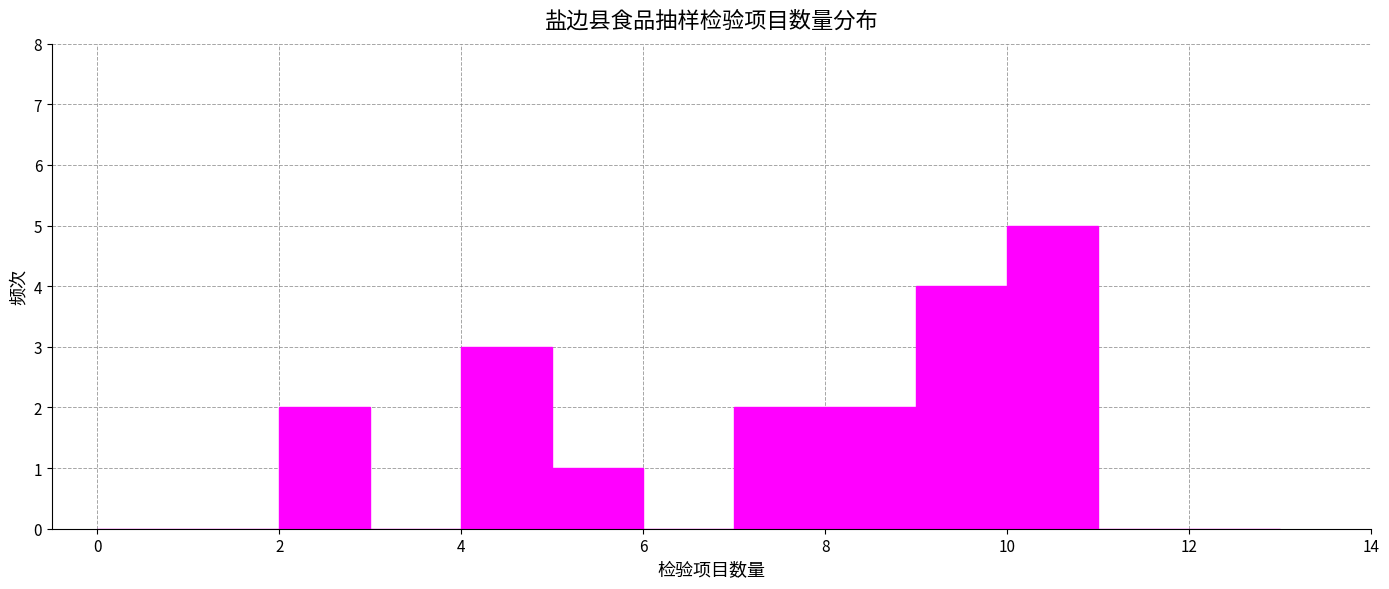

Which range on the x-axis has the tallest bar?

10 to 11